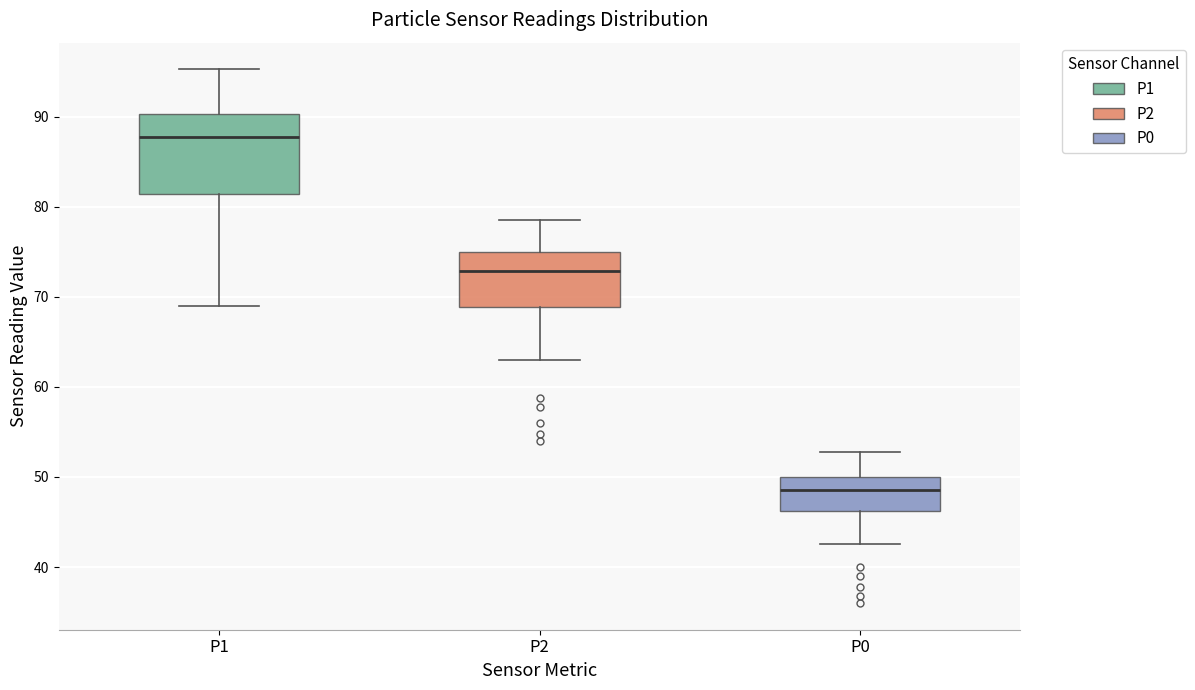

Which box is the tallest, from its lower edge to its upper edge?

P1